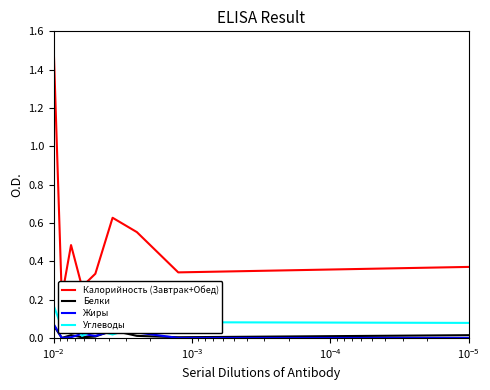

True or false: Калорийность (Завтрак+Обед) and Жиры intersect in this chart.

False